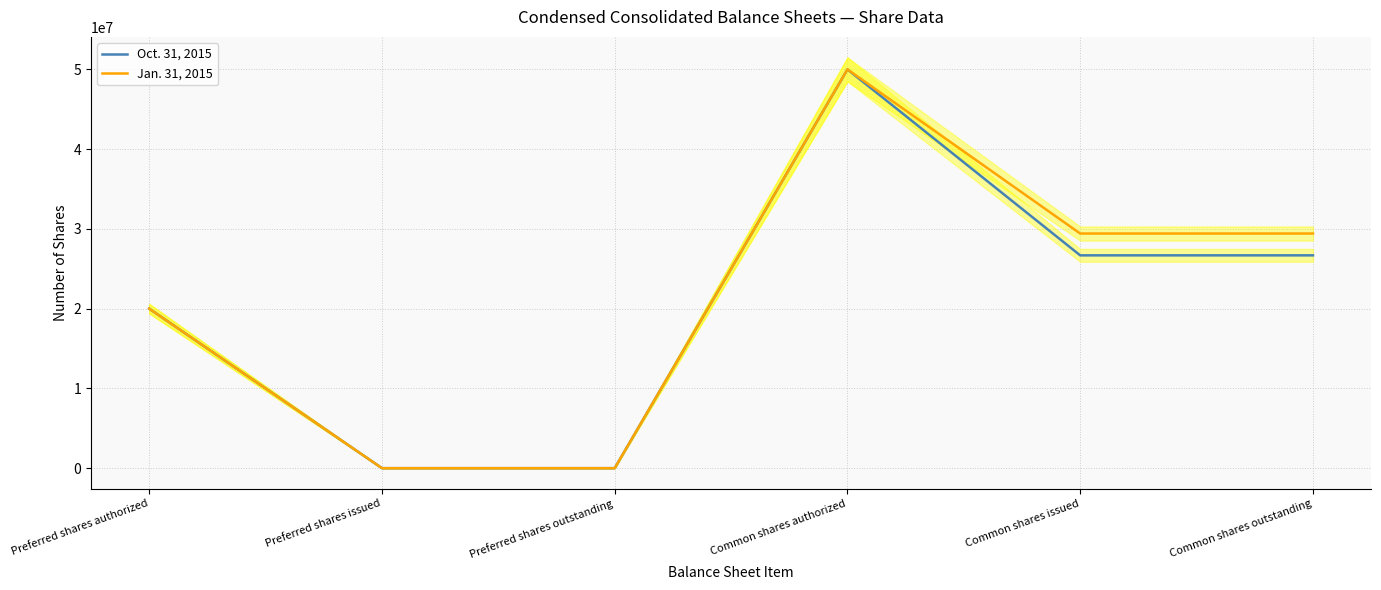

Is this an area chart (filled region under the line)?

No